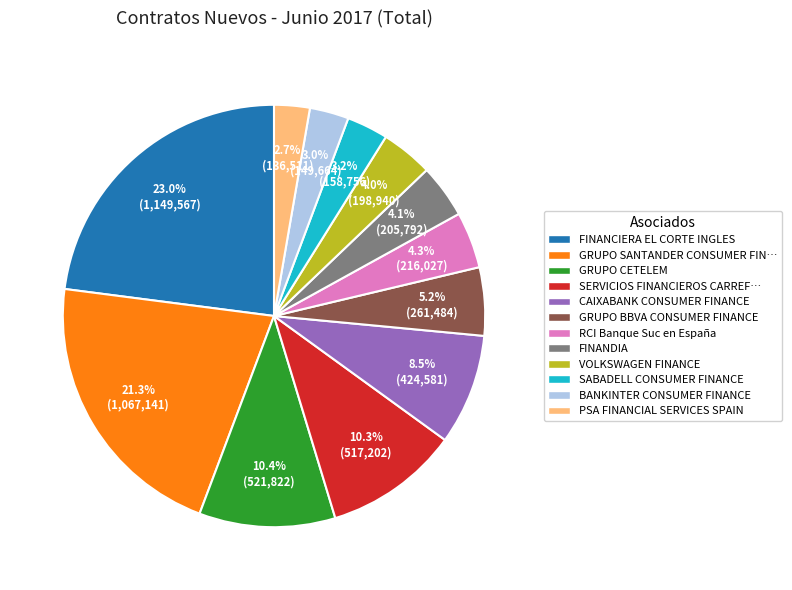

Is there any slice that represents more than half of the pie?

No